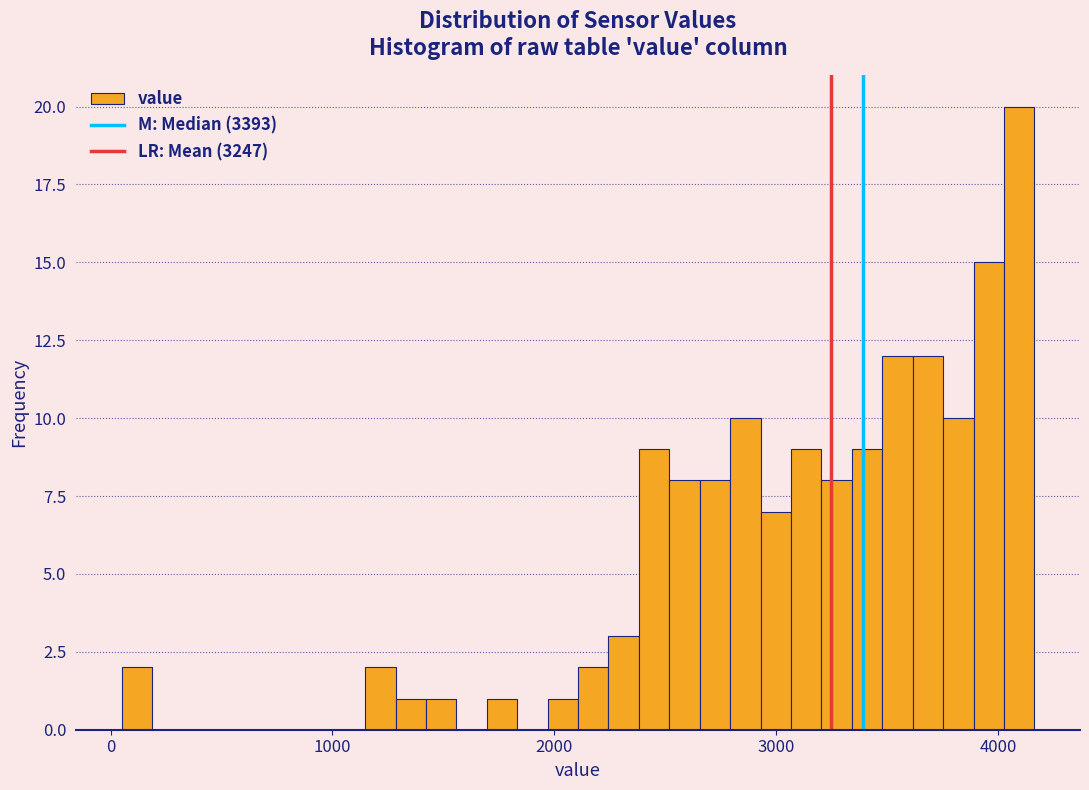

Read against the x-axis, roughly where is the centre of the tallest bar?

4100